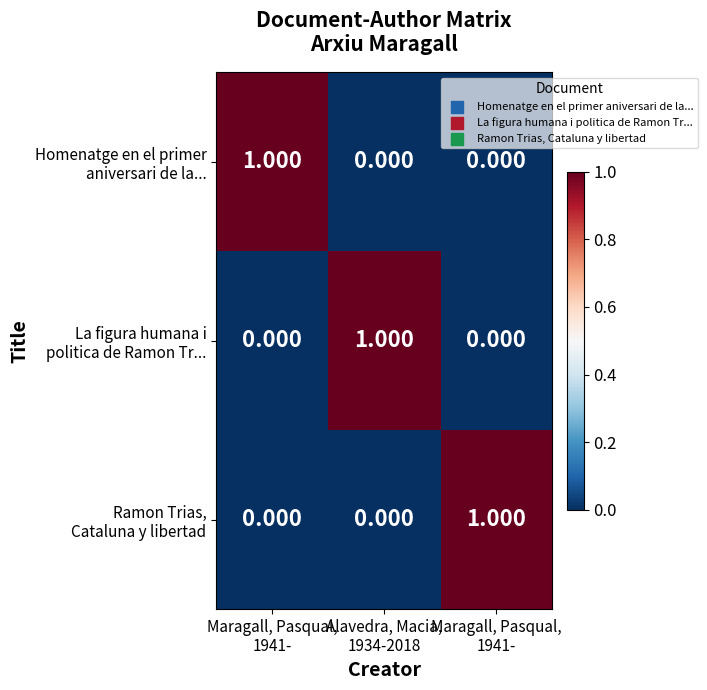

How many distinct data groups are displayed?

3